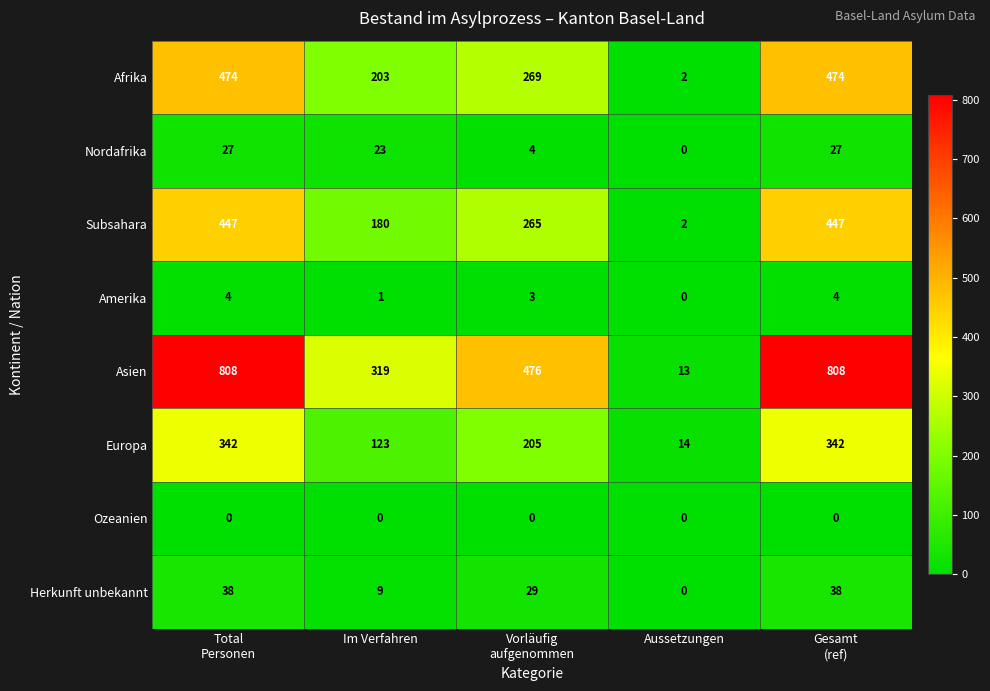

What is the difference between the highest and lowest values at Aussetzungen?

14